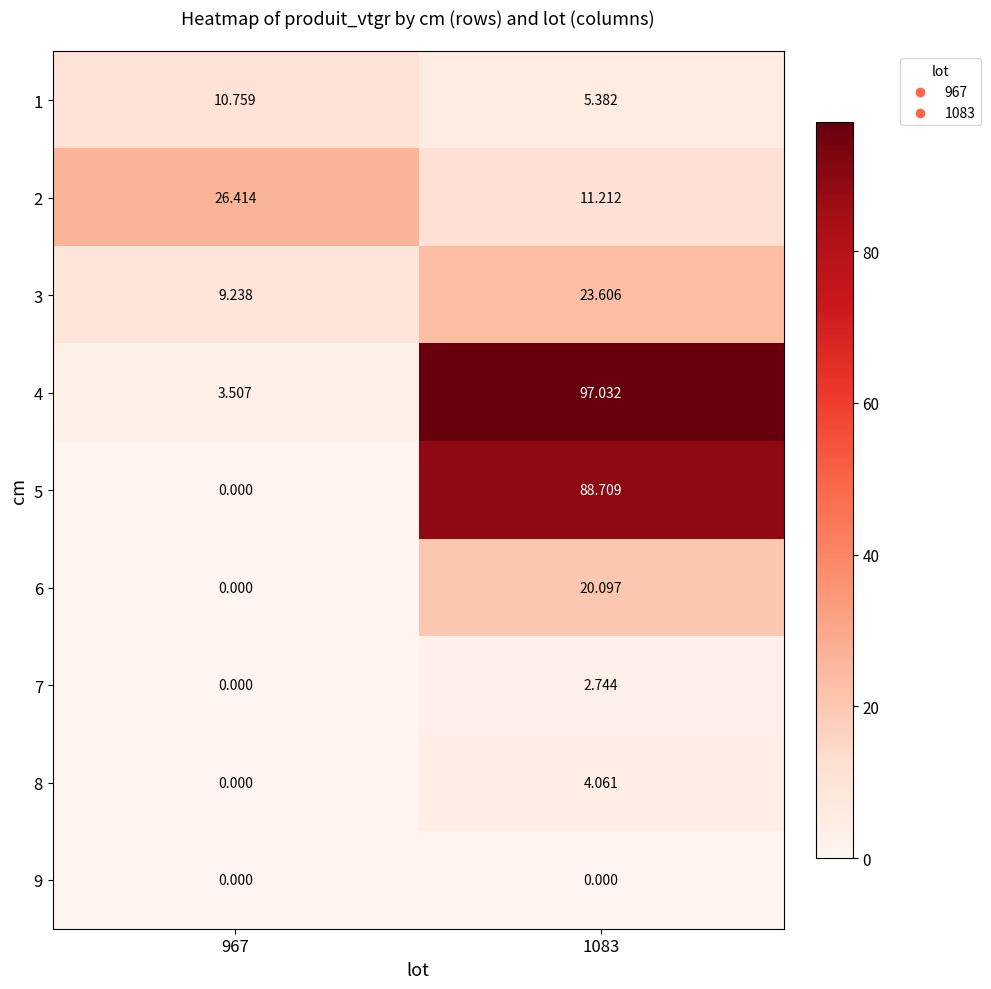

Is the value of 9 at 967 greater than the value of 2 at 1083?

No